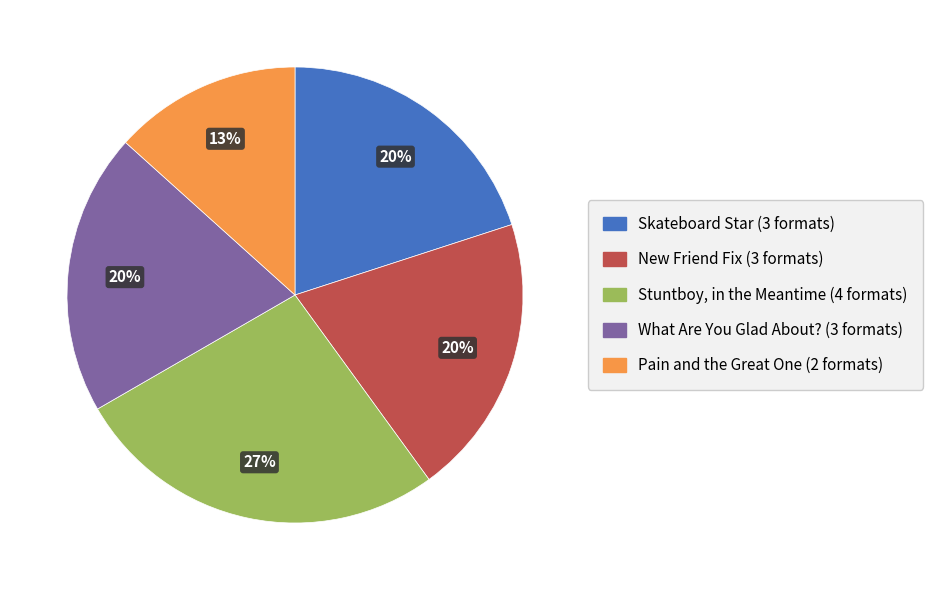

What percentage is the What Are You Glad About? slice, to the nearest percent?

20%